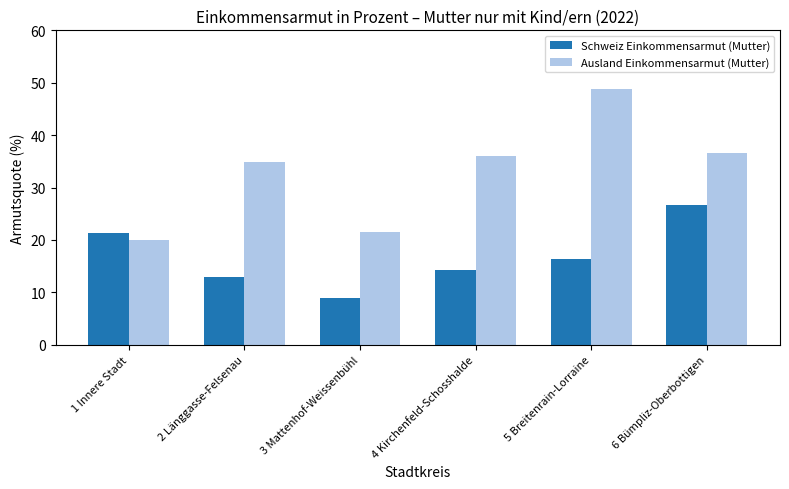

At how many categories does at least one series exceed 27?

4